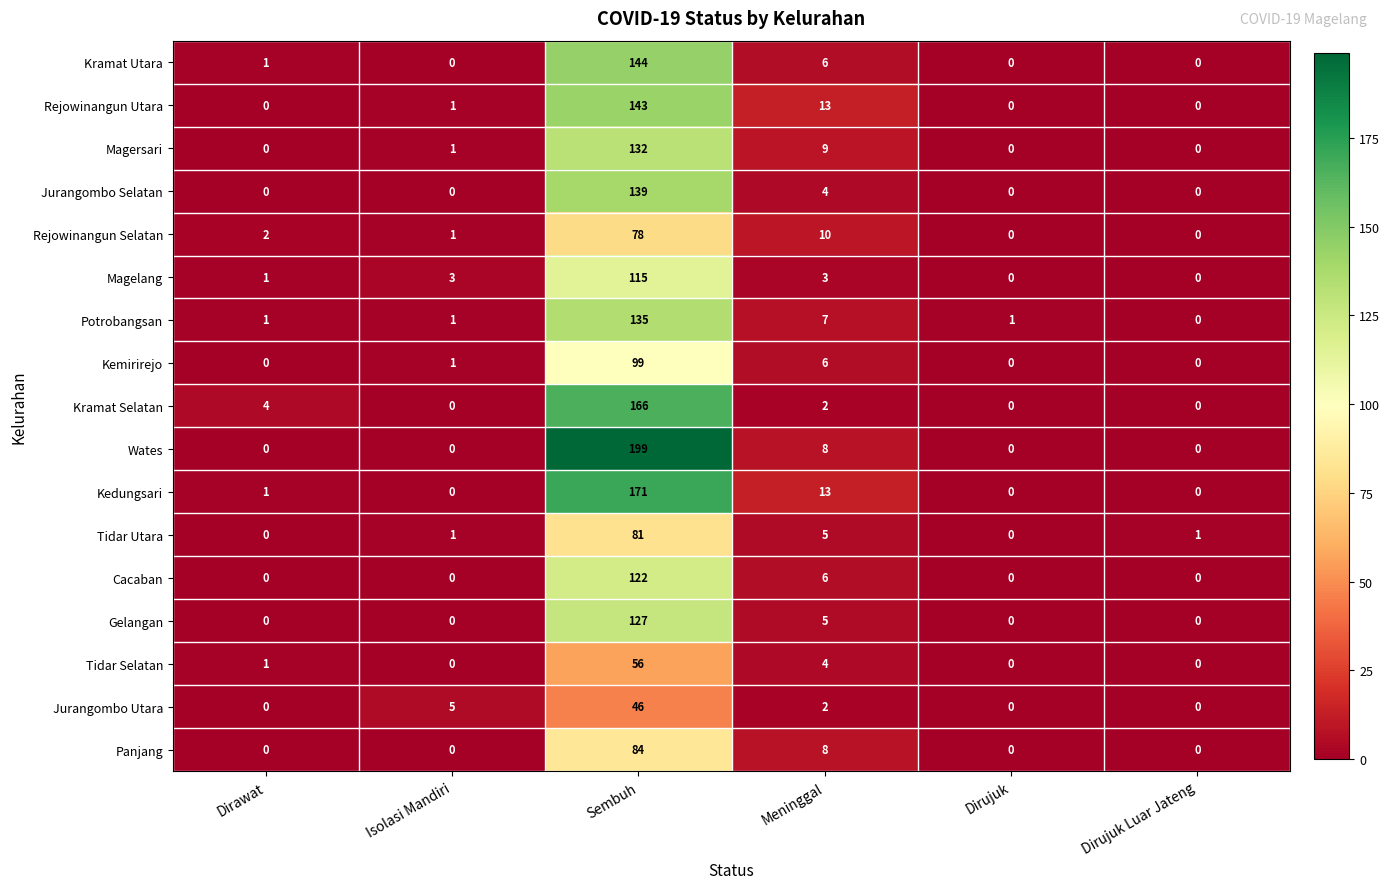

Which series has the largest range (max minus min)?

Wates